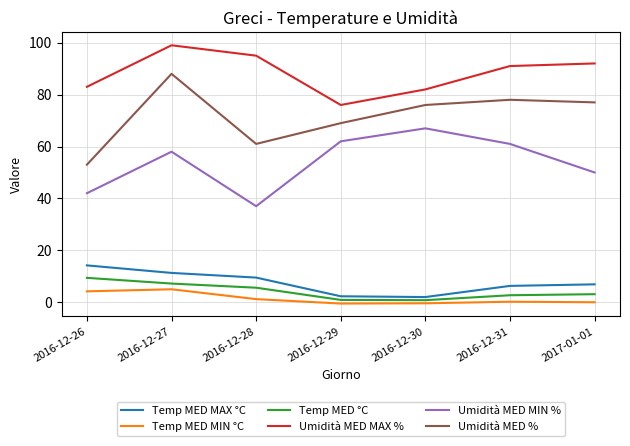

True or false: Umidità MED MIN % and Umidità MED % intersect in this chart.

False